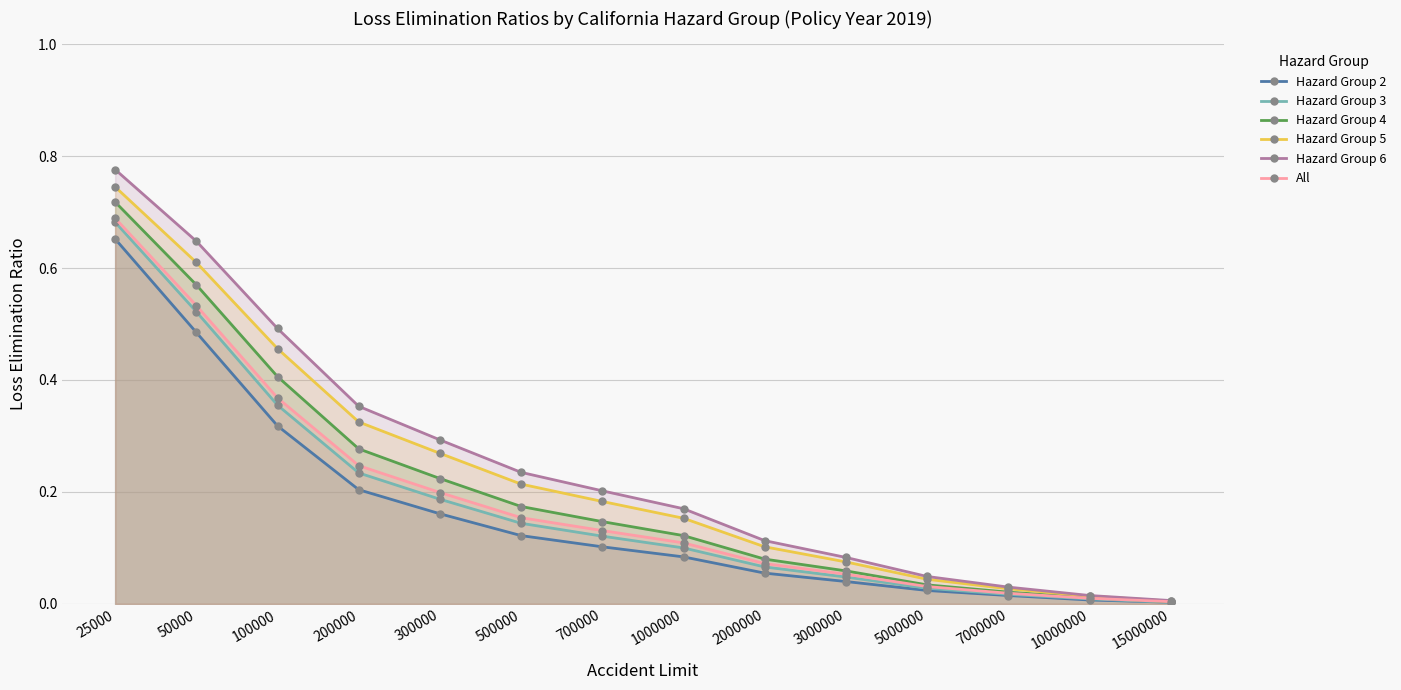

What is the average value of the Hazard Group 3 series?

0.2